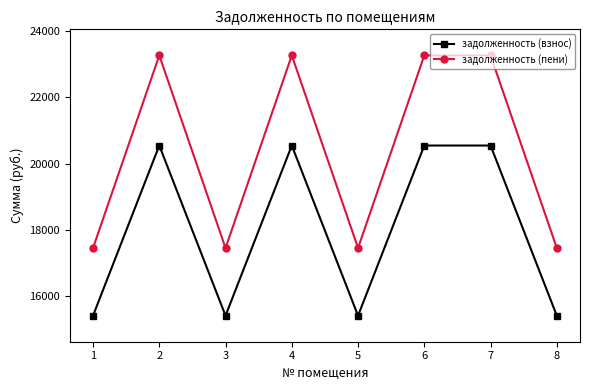

What is the value of the задолженность (взнос) point at the 8th from the left?

15408.0